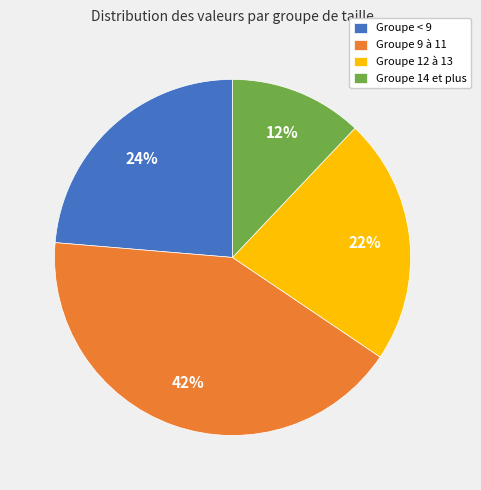

Rank the categories by value from lowest to highest.

Groupe 14 et plus, Groupe 12 à 13, Groupe < 9, Groupe 9 à 11